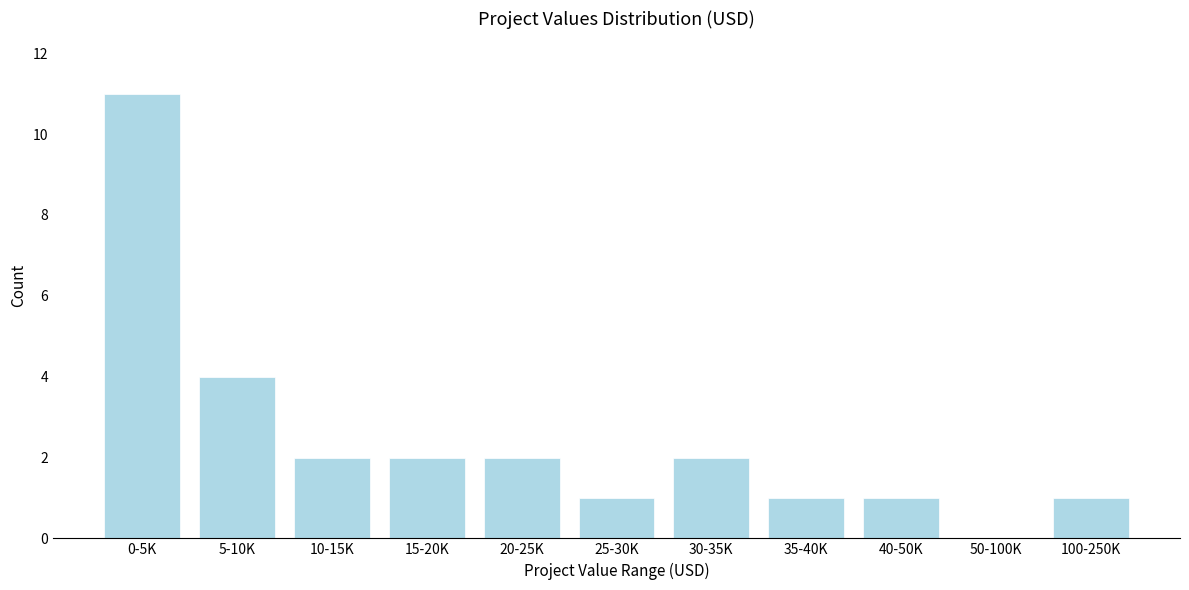

Reading left to right, what are all the values shown in this chart?

0-5K=11	5-10K=4	10-15K=2	15-20K=2	20-25K=2	25-30K=1	30-35K=2	35-40K=1	40-50K=1	50-100K=0	100-250K=1